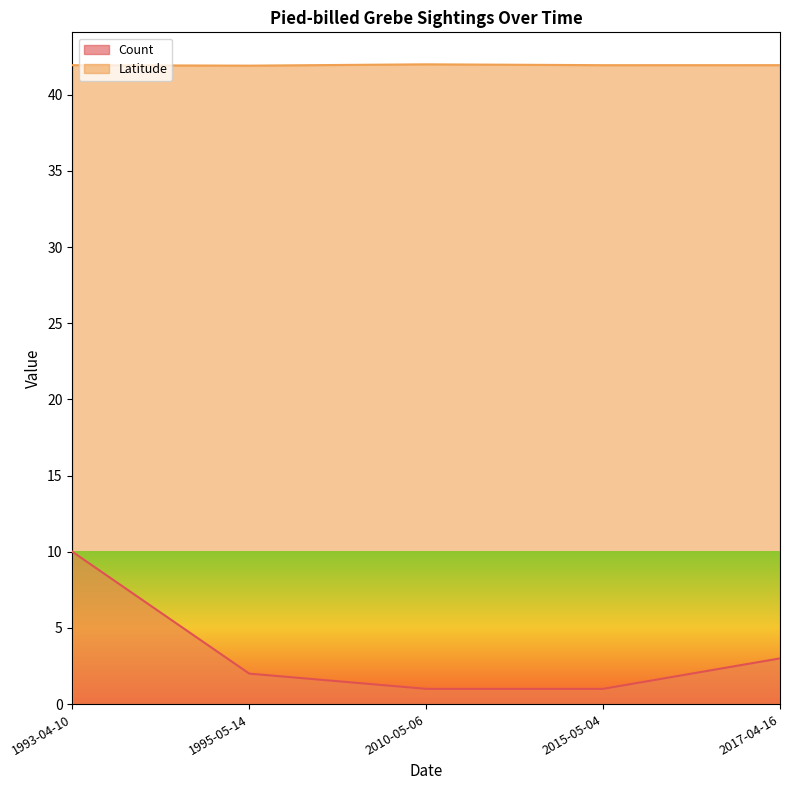

What is the smallest value displayed?

1.0